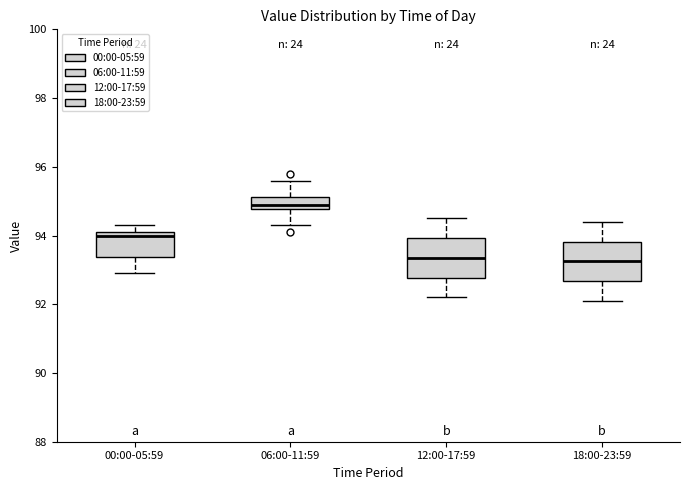

Reading left to right, transcribe this box plot: for each box, give where its median line is, the range the box spans, and where its two whiskers end, as read against the y-axis. The values are not printed on the chart, so give them approximately, as read against the axis.

00:00-05:59: median 94.0, box 93.4 to 94.2, whiskers 93.0 to 94.4
06:00-11:59: median 95.0, box 94.8 to 95.2, whiskers 94.4 to 95.6
12:00-17:59: median 93.4, box 92.8 to 94.0, whiskers 92.2 to 94.6
18:00-23:59: median 93.2, box 92.6 to 93.8, whiskers 92.2 to 94.4